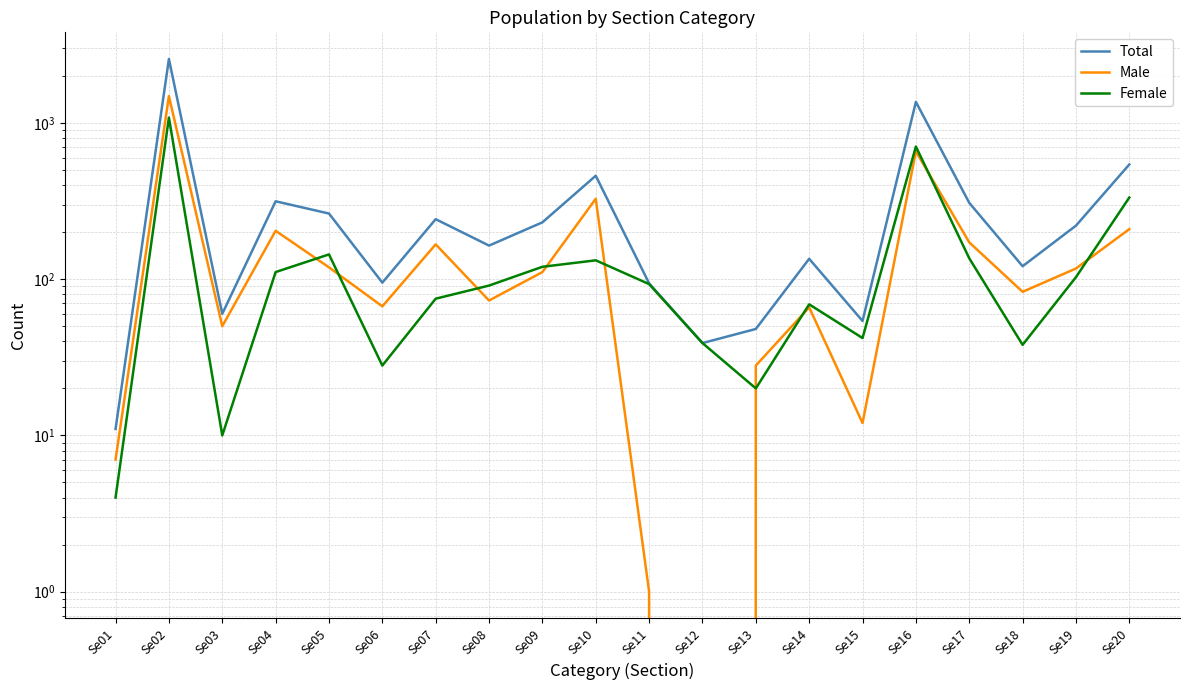

Which series changed the most between Se07 and Se17?

Total